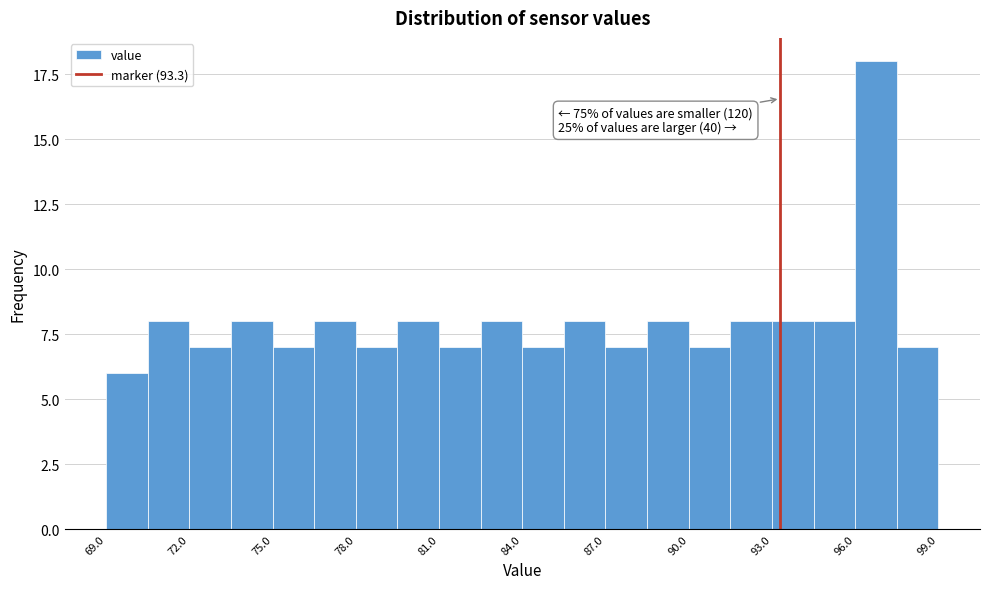

Around what value on the x-axis is the tallest bar? Give the approximate position of its centre, as read against the axis.

97.0